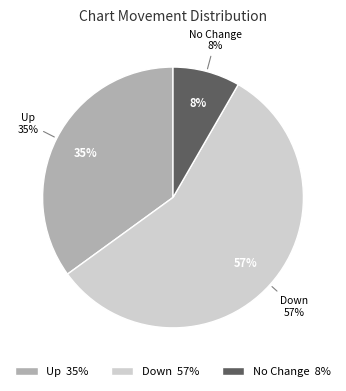

To the nearest percent, what is the average slice percentage?

33%